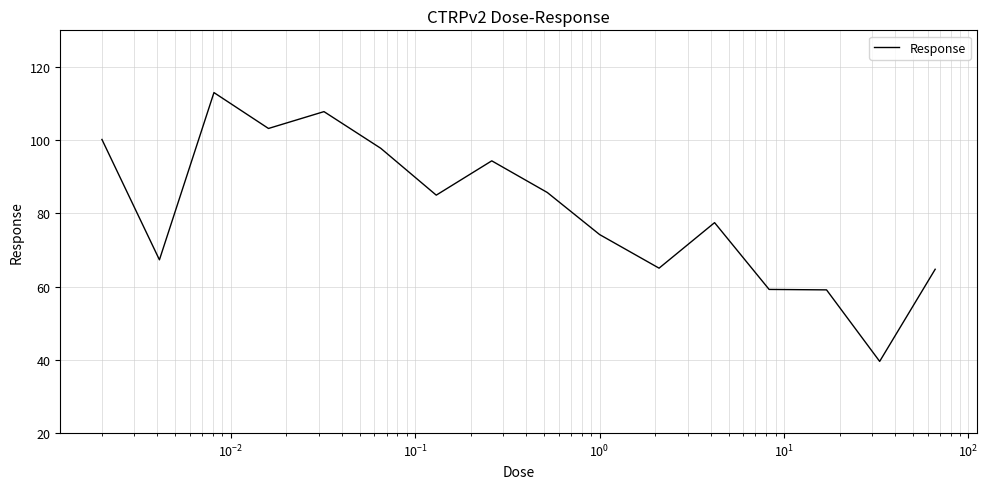

What is the minimum value shown in the chart?

39.6